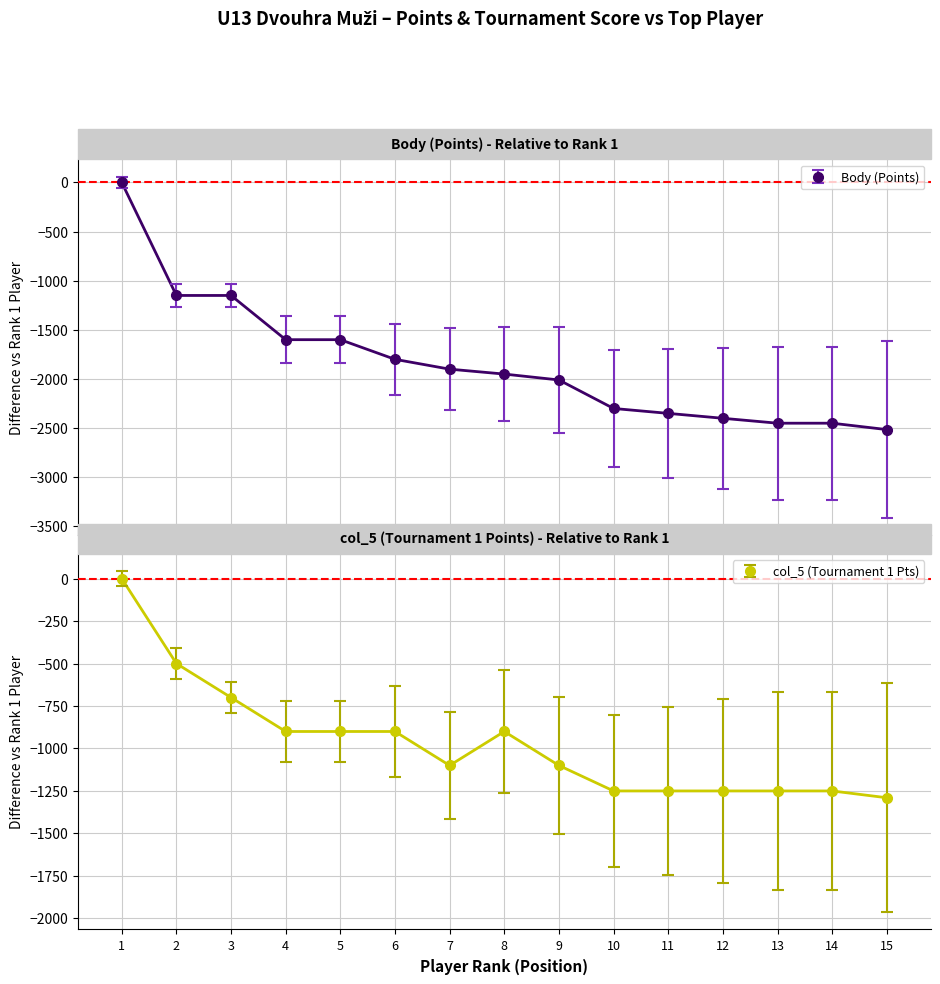

How many values exceed -1950?

7